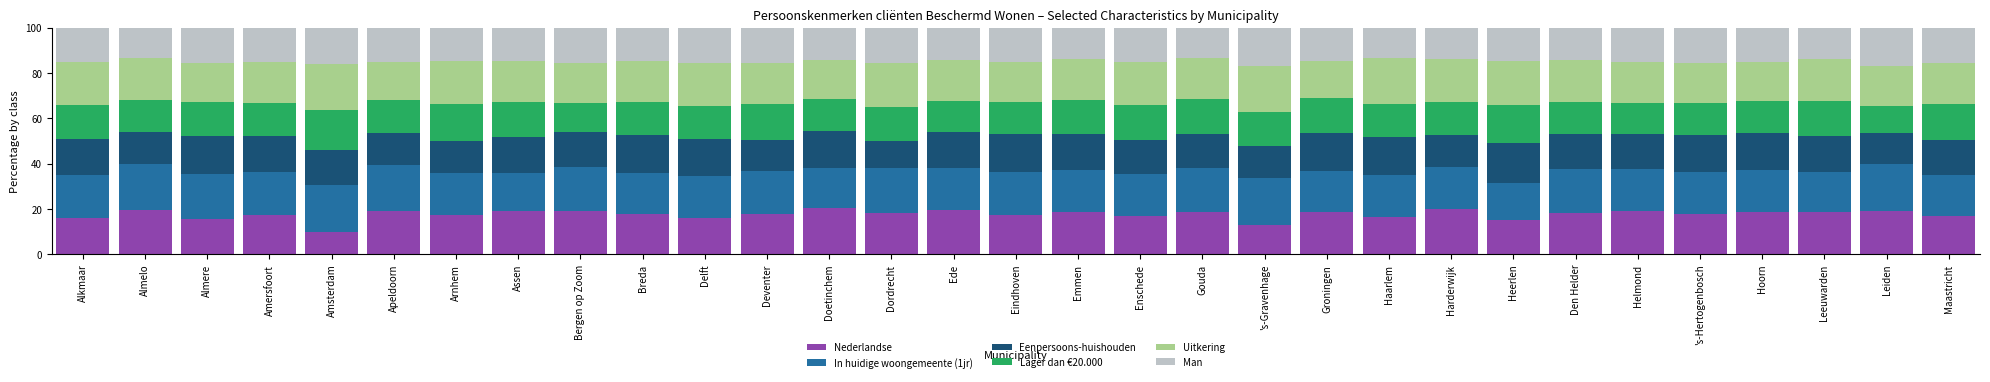

True or false: Nederlandse has a value of 18.9 at Helmond.

True